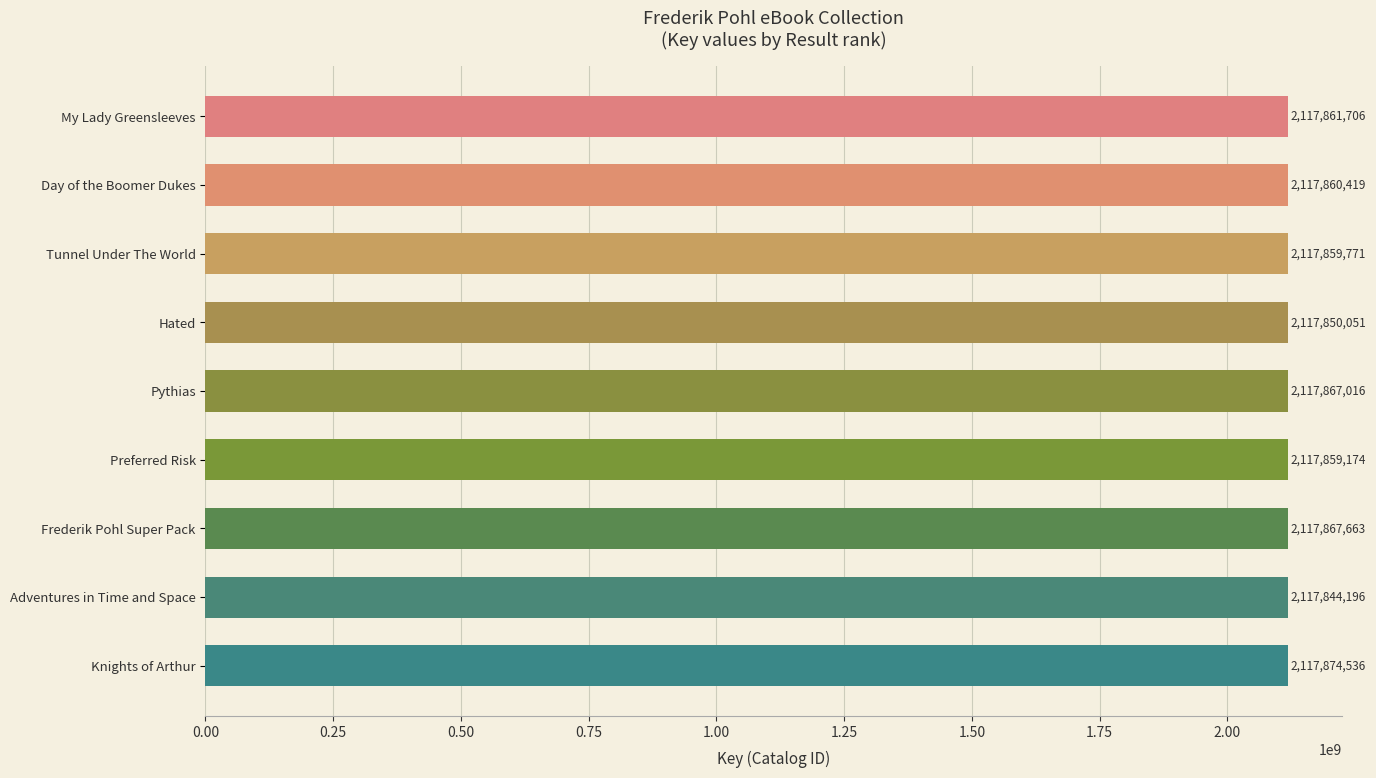

What value does the data have at Adventures in Time and Space, to the nearest 100?

2117844200